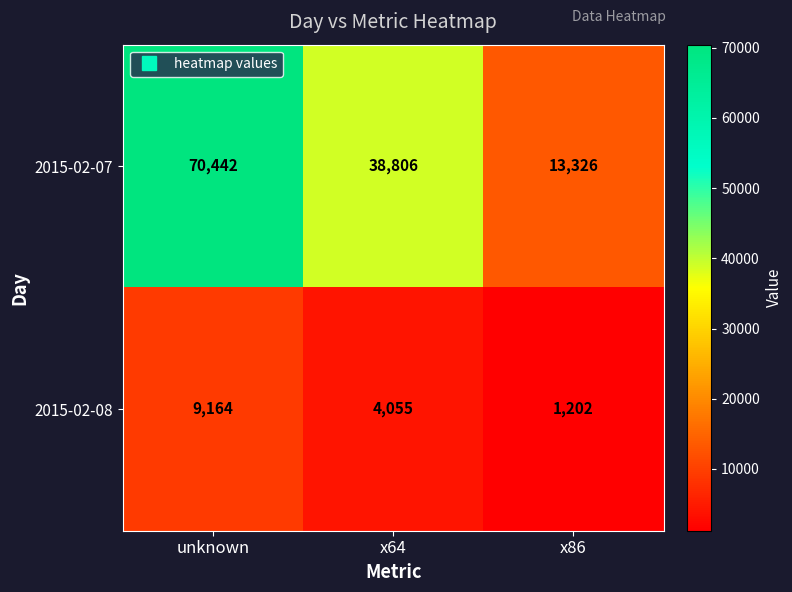

Count the number of categories in the chart.

3